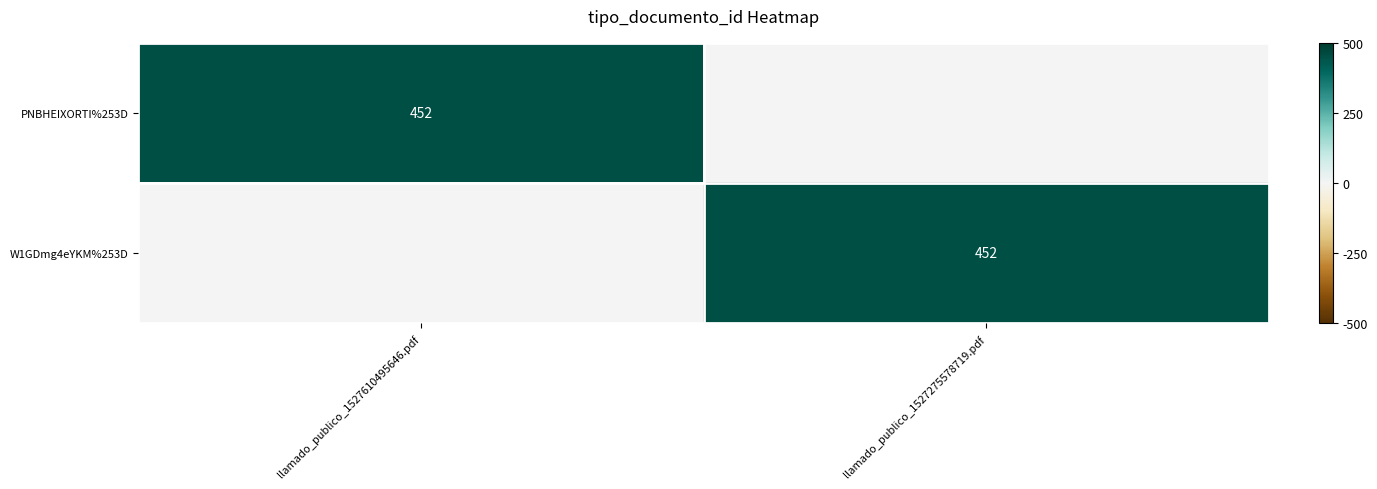

What is the greatest value displayed?

452